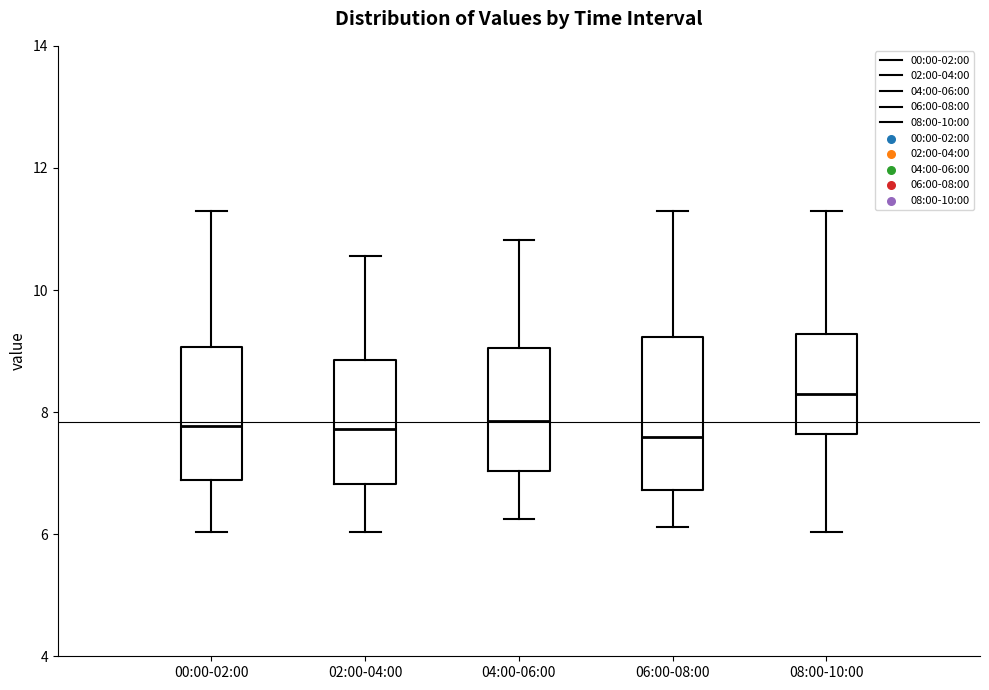

Which box's median line is the highest?

08:00-10:00